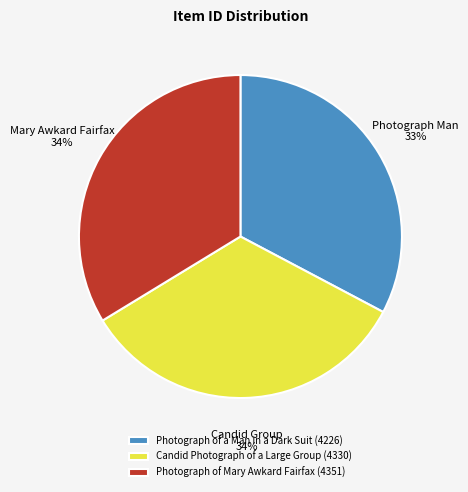

To the nearest percent, what percentage of the pie is Candid Photograph of a Large Group (4330)?

34%